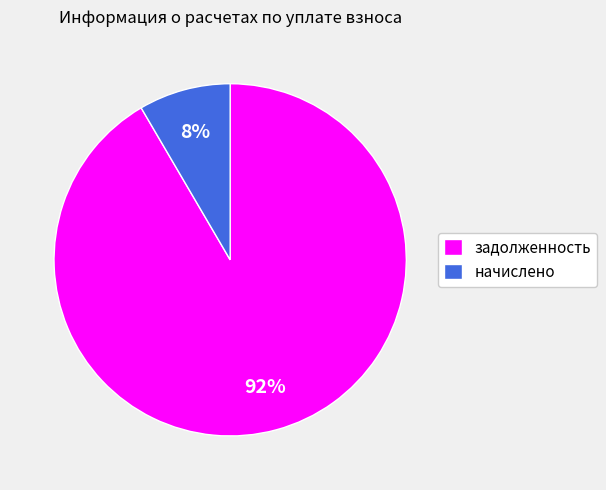

To the nearest percent, what is the average slice percentage?

50%